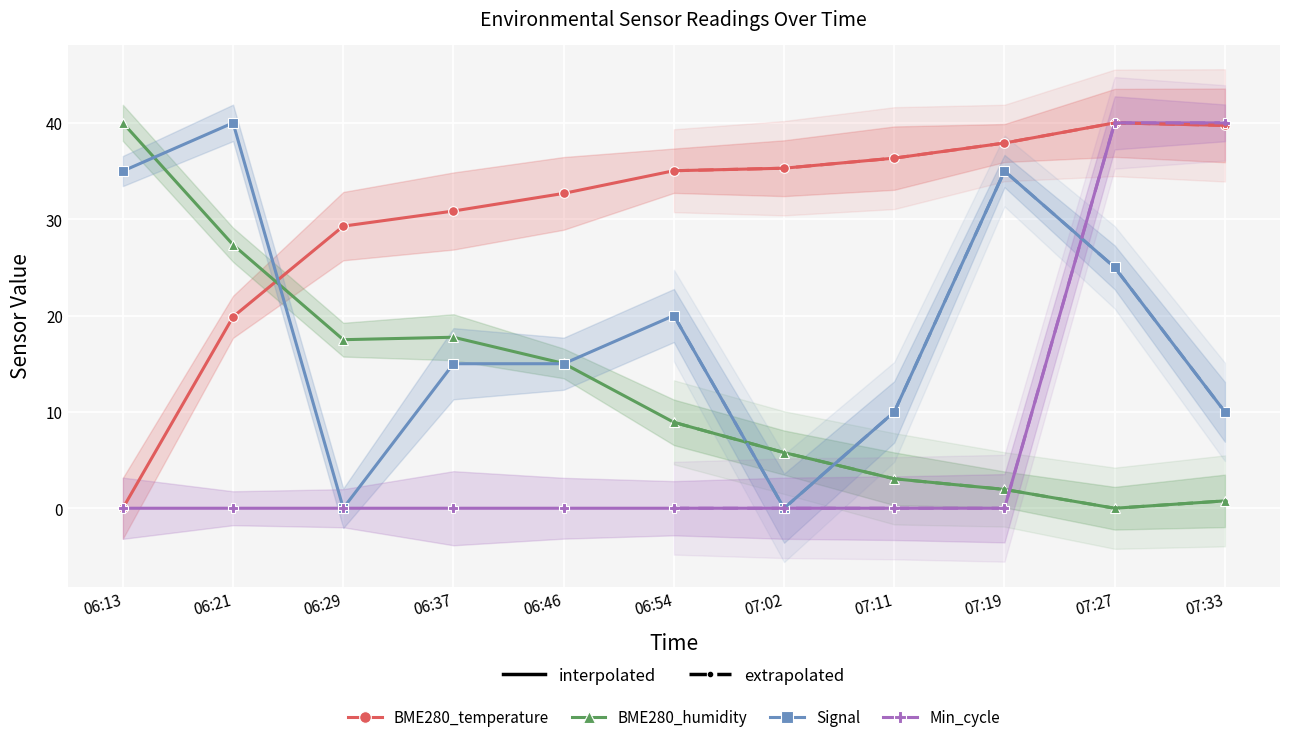

Where is Signal nearest to the value 19?

06:54